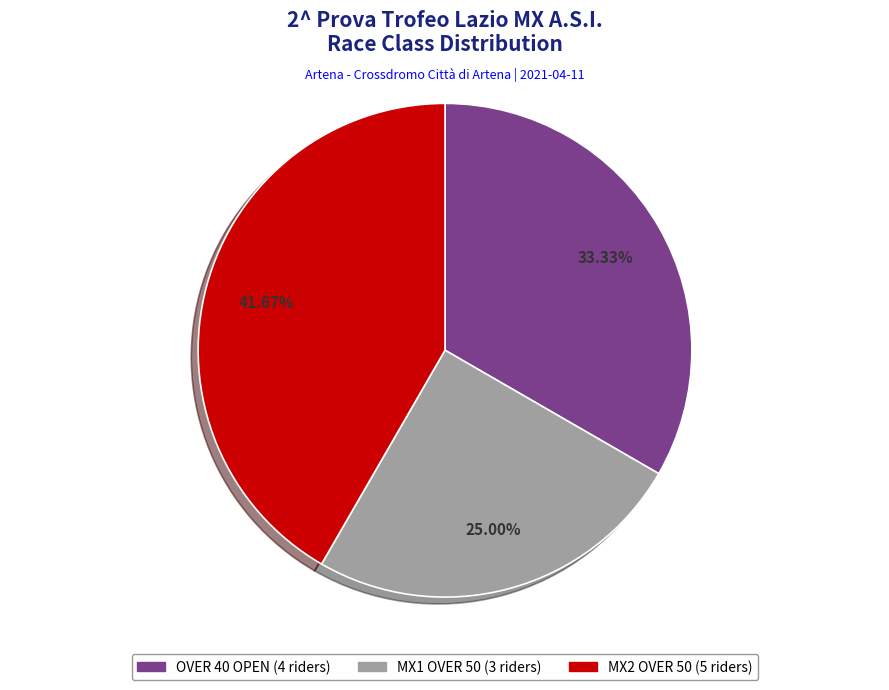

Does MX1 OVER 50 represent more than half of the total?

No